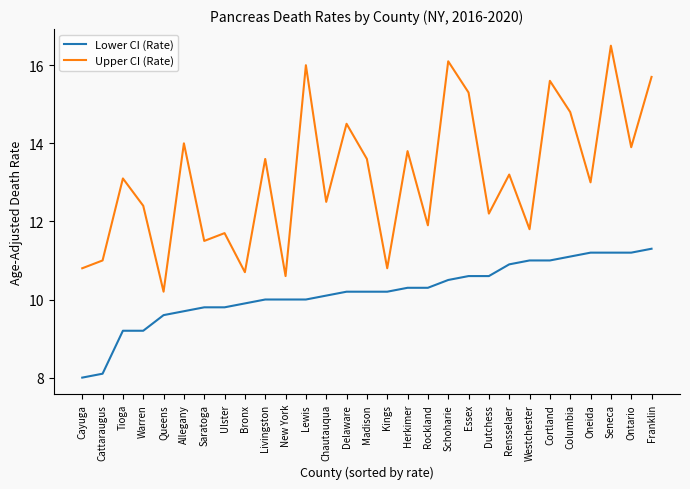

What is the sum of the Lower CI (Rate) values at Westchester and Warren?

20.2